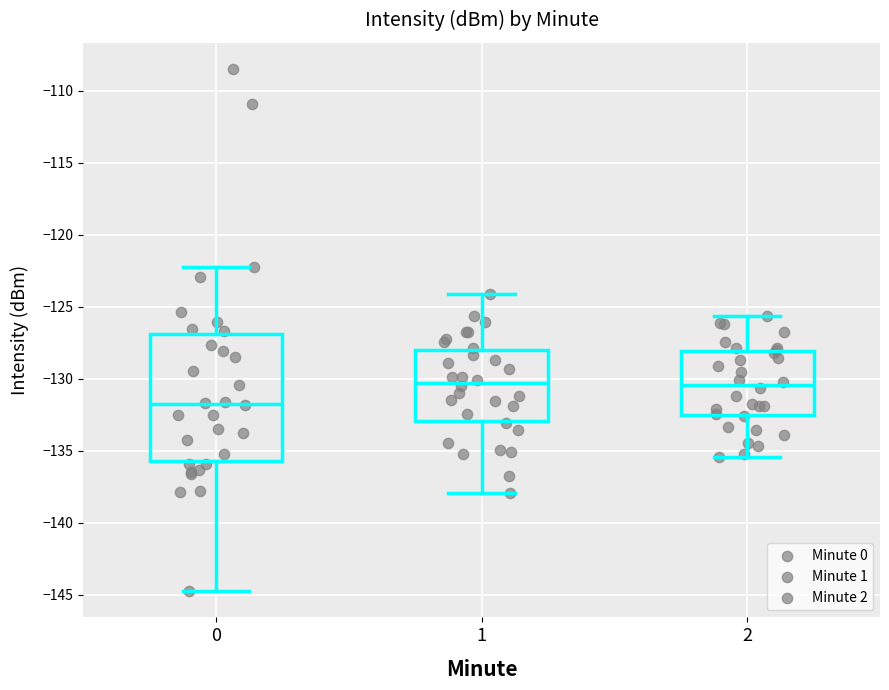

Which box is the tallest, from its lower edge to its upper edge?

0